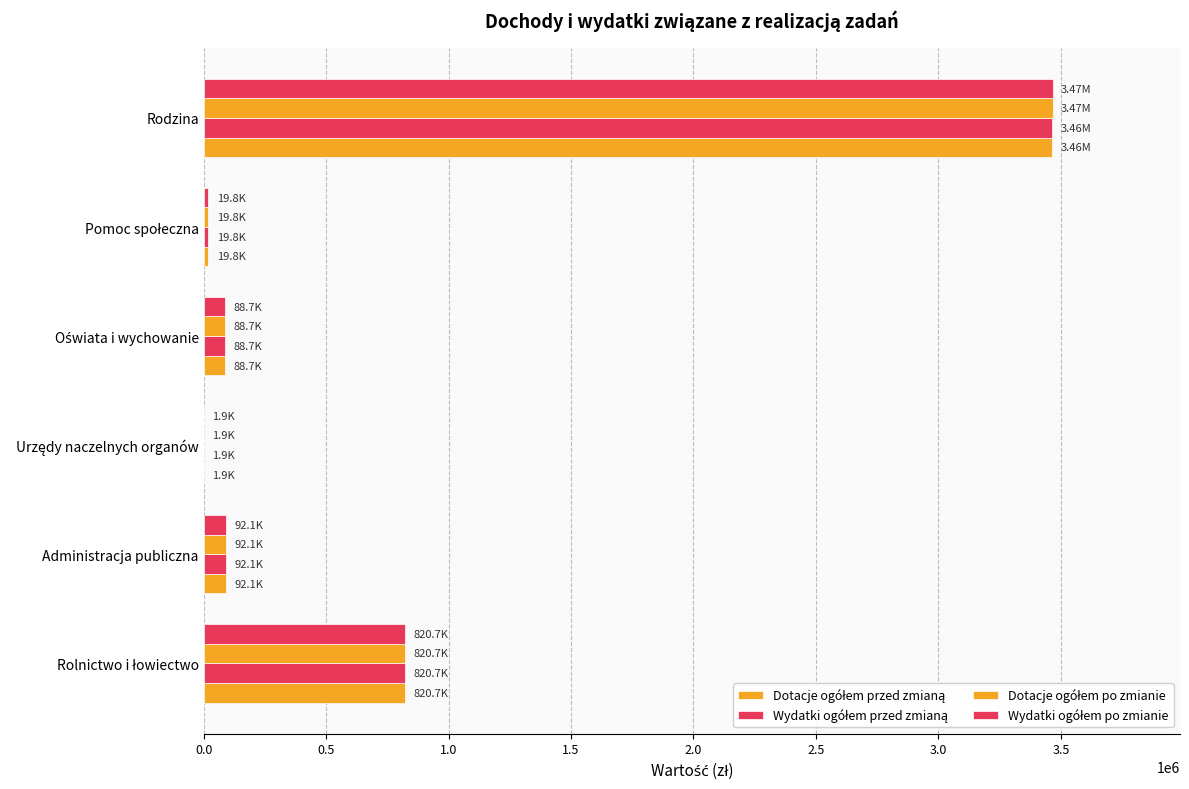

How many data points does each series have?

6